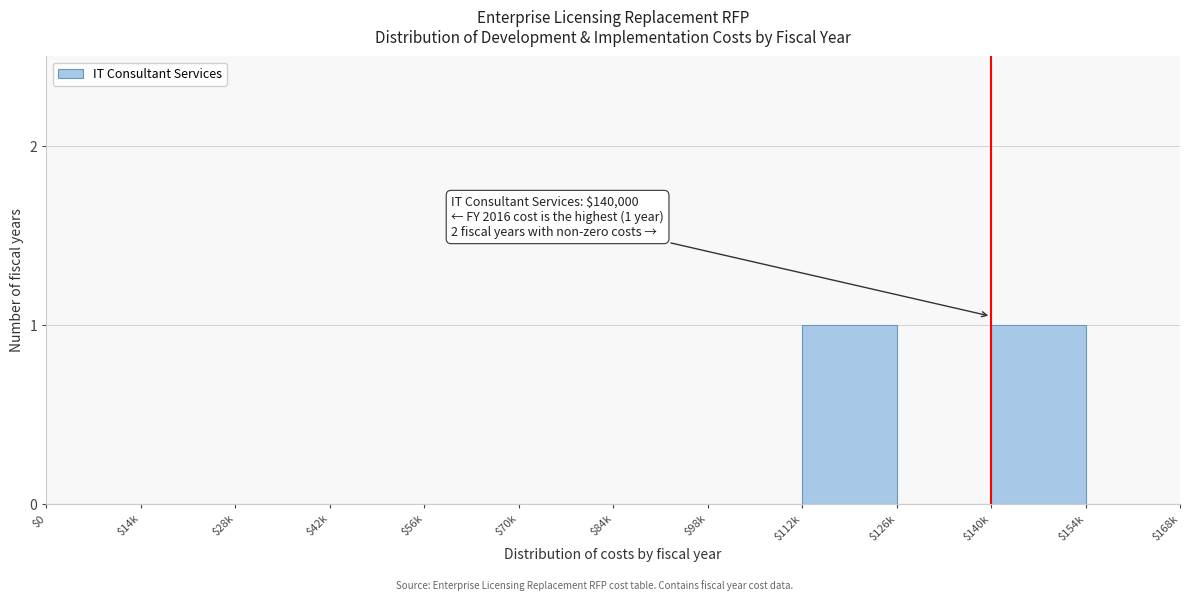

Is it true that the value at $112k is 1?

True